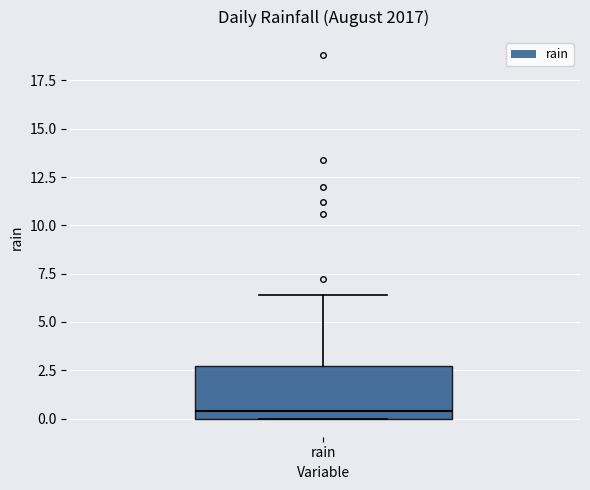

Read this box plot against the y-axis: the position of the median line, the range covered by the box, and the ends of both whiskers. The values are not printed on the chart, so give them approximately, as read against the axis.

median 0.5, box 0.0 to 2.5, whiskers 0.0 to 6.5